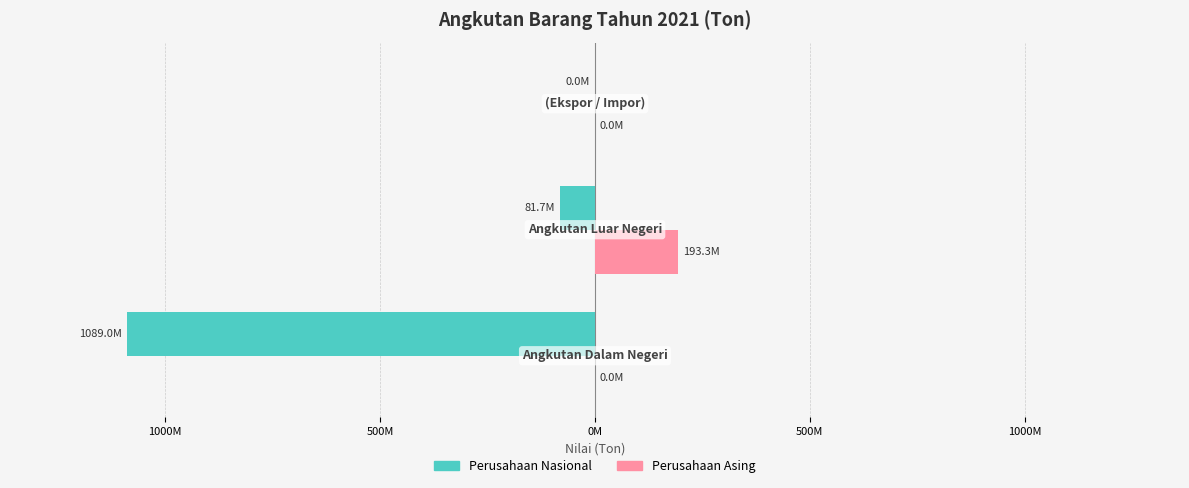

Which series has the widest spread of values?

Perusahaan Nasional